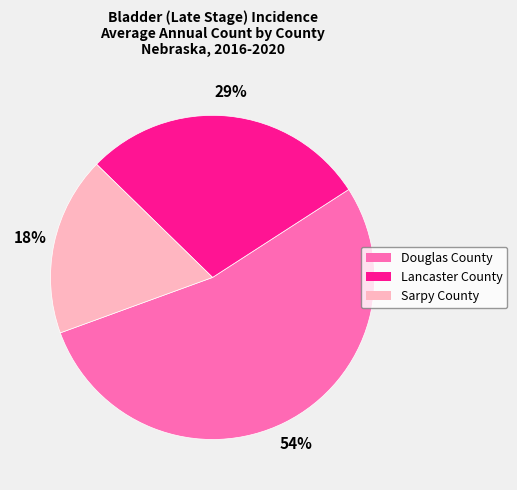

Which has a higher value, Sarpy County or Douglas County?

Douglas County